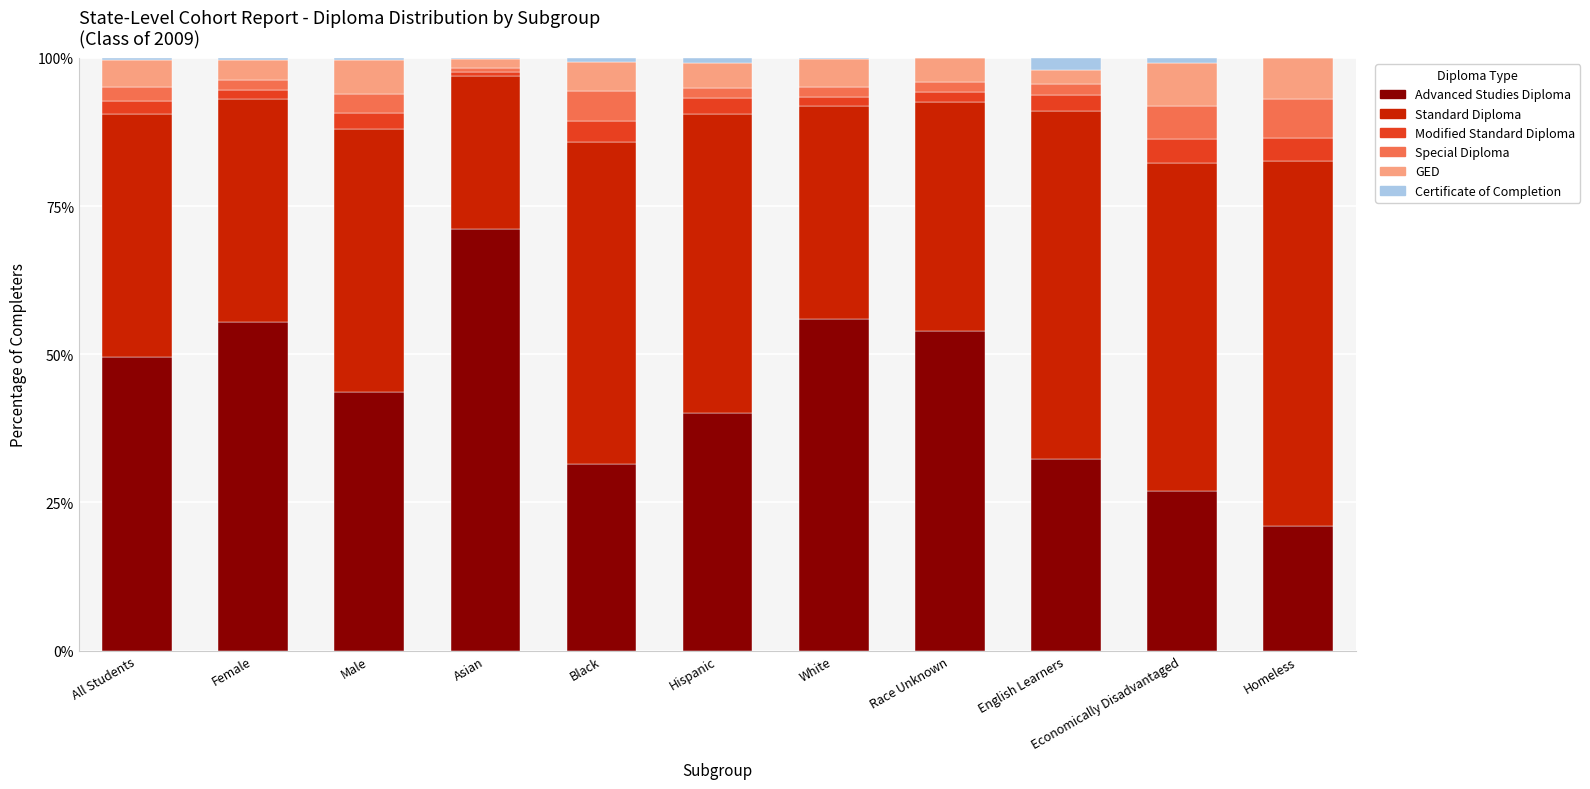

Is it true that Special Diploma equals 0.7 at Asian?

True